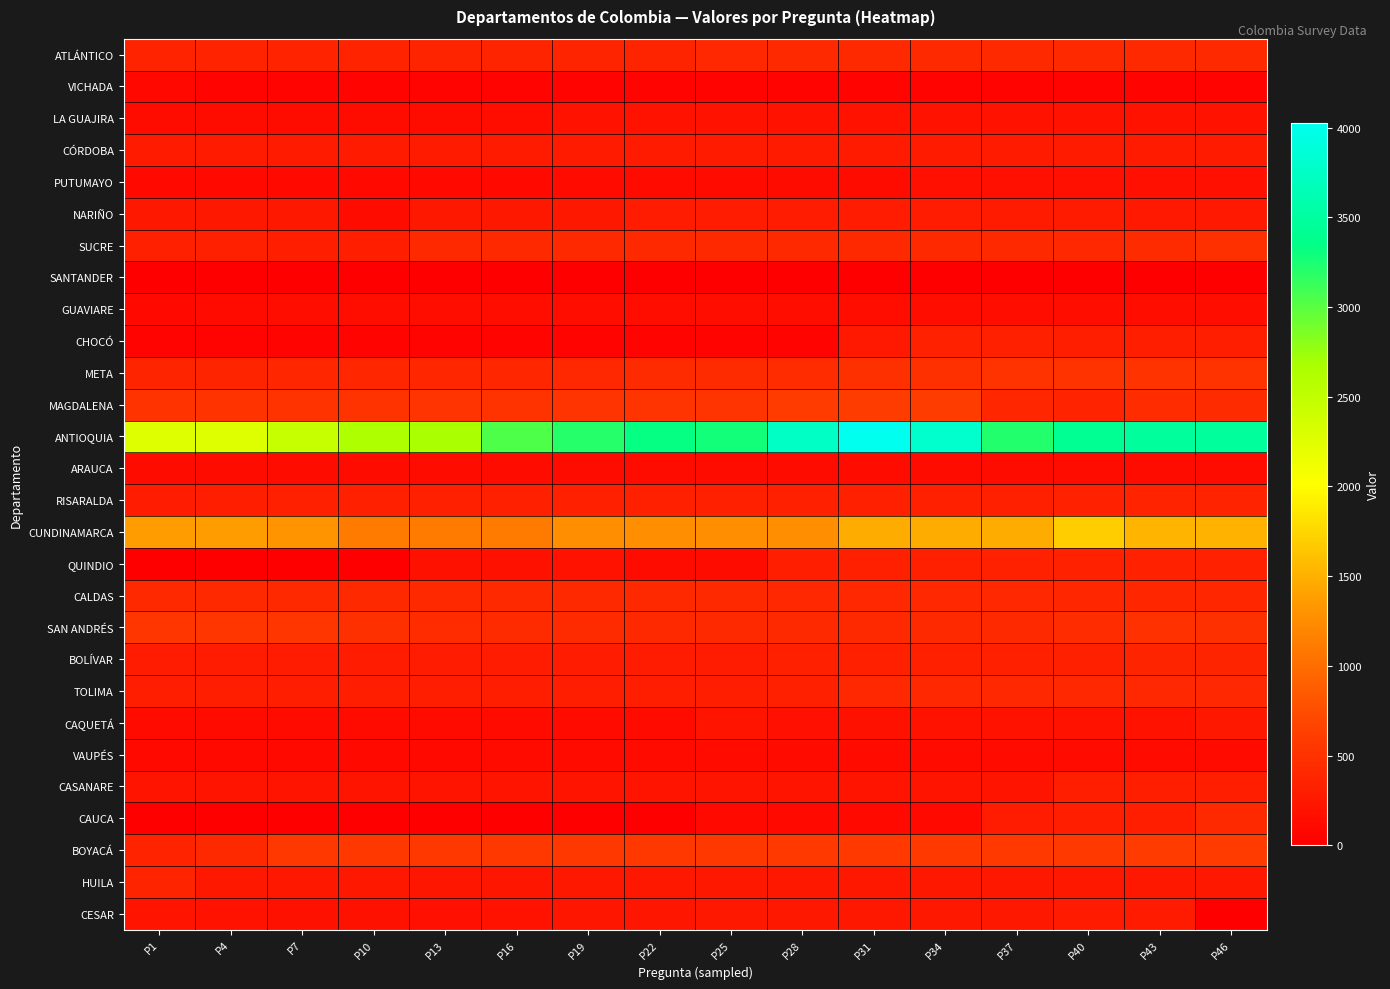

At which category does the chart reach its peak across all series?

P31